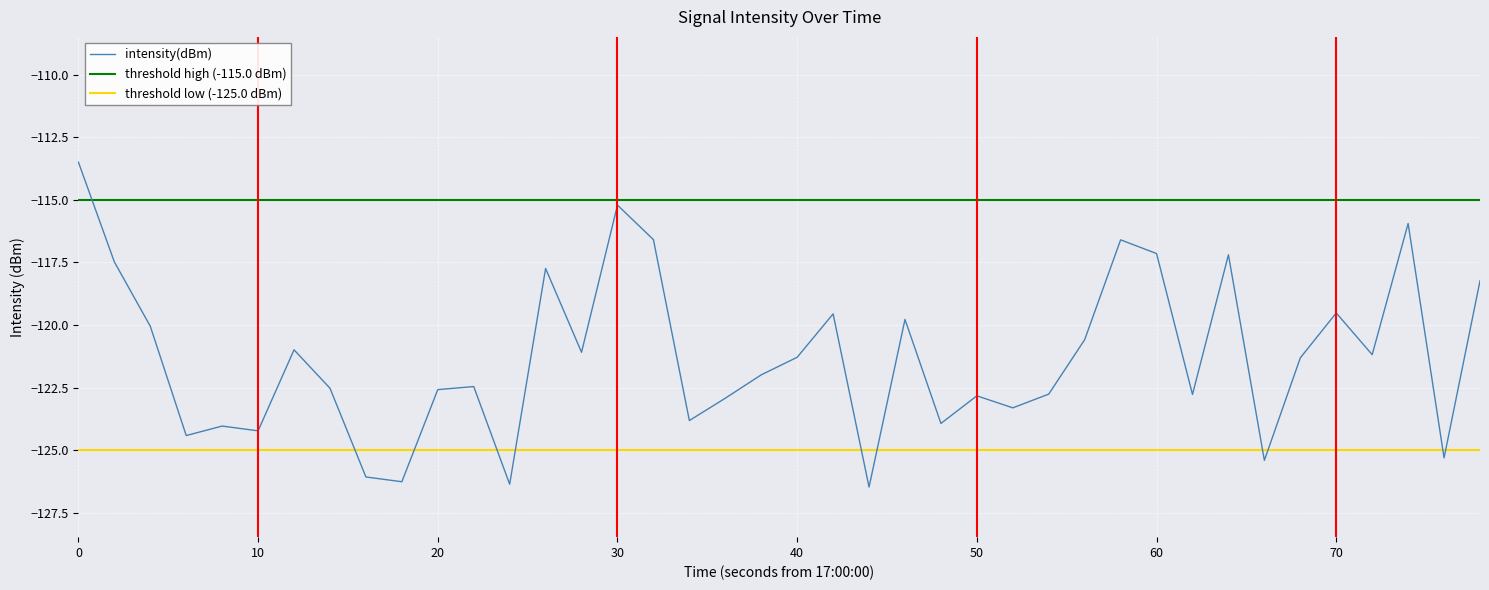

True or false: the data has more than 0 interior local peaks.

True